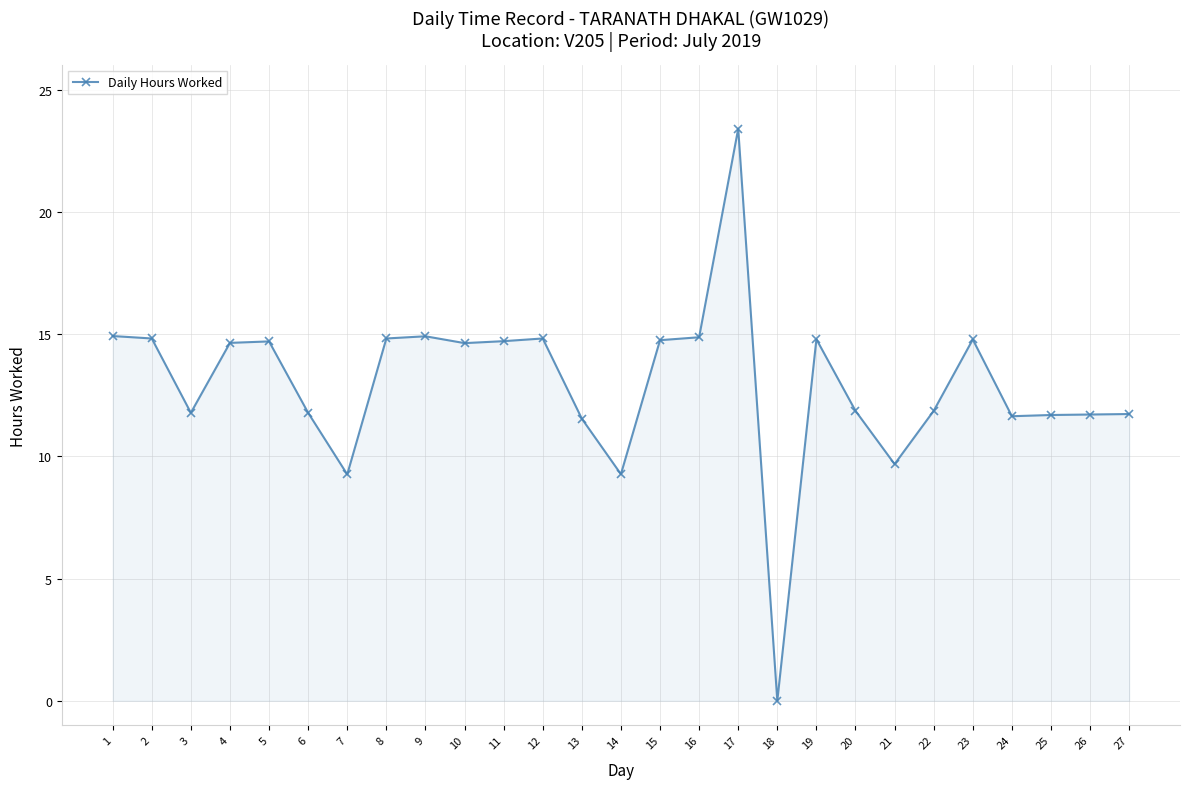

Does the chart display data point markers on the line(s)?

Yes